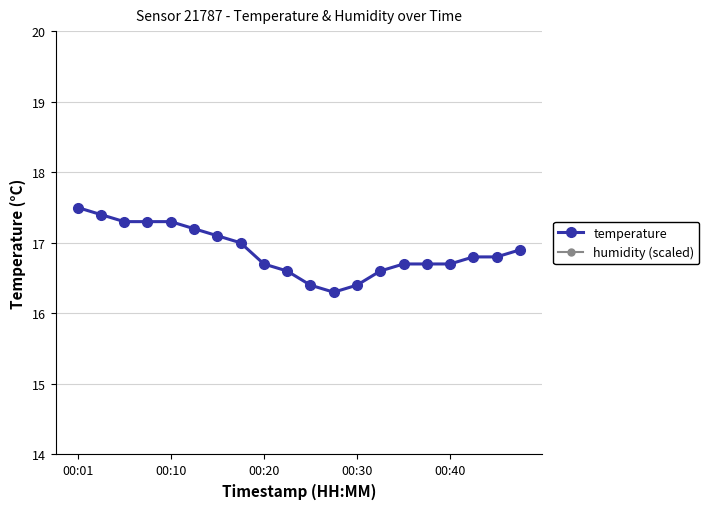

True or false: temperature and humidity (scaled) cross at least once.

False